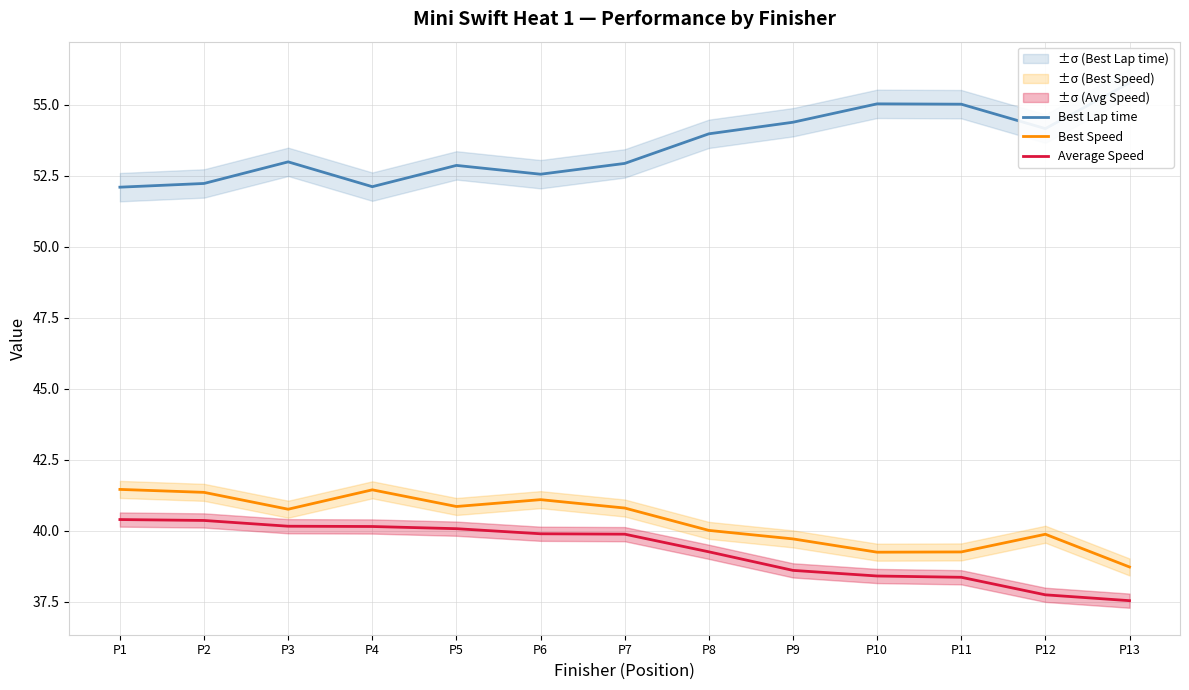

At which category is the sum across all series the highest?

P1